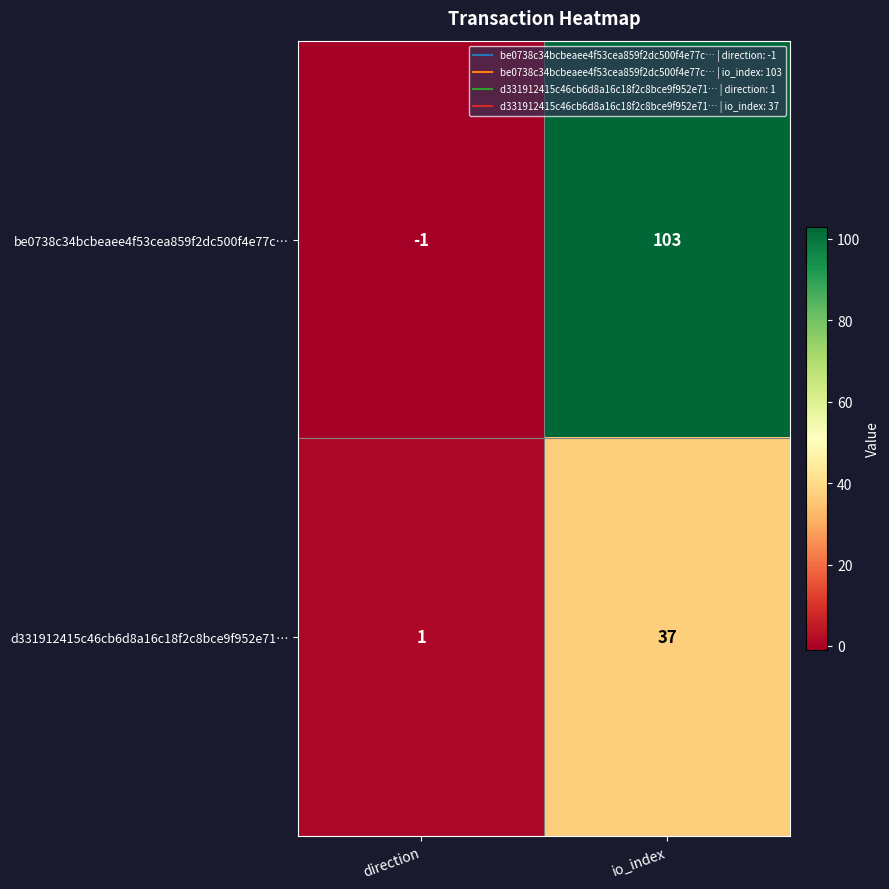

Count the number of data series in this chart.

2